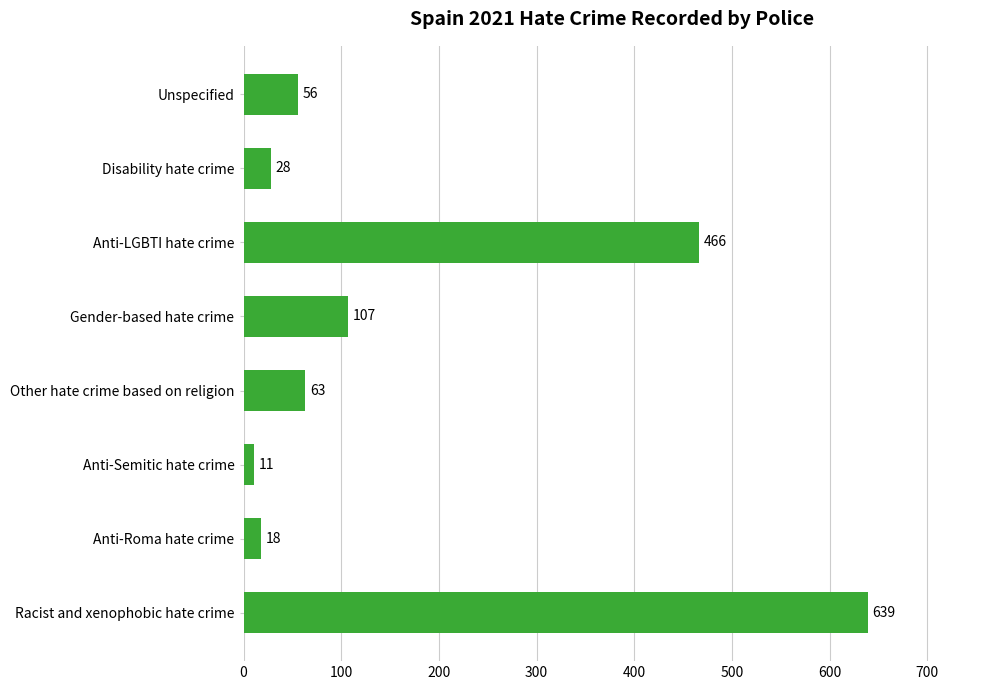

Which category has the highest value across all series?

Racist and xenophobic hate crime